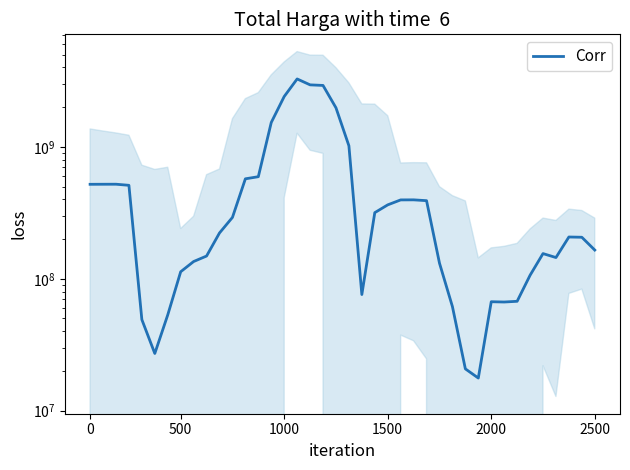

How many values exceed 222476888?

19